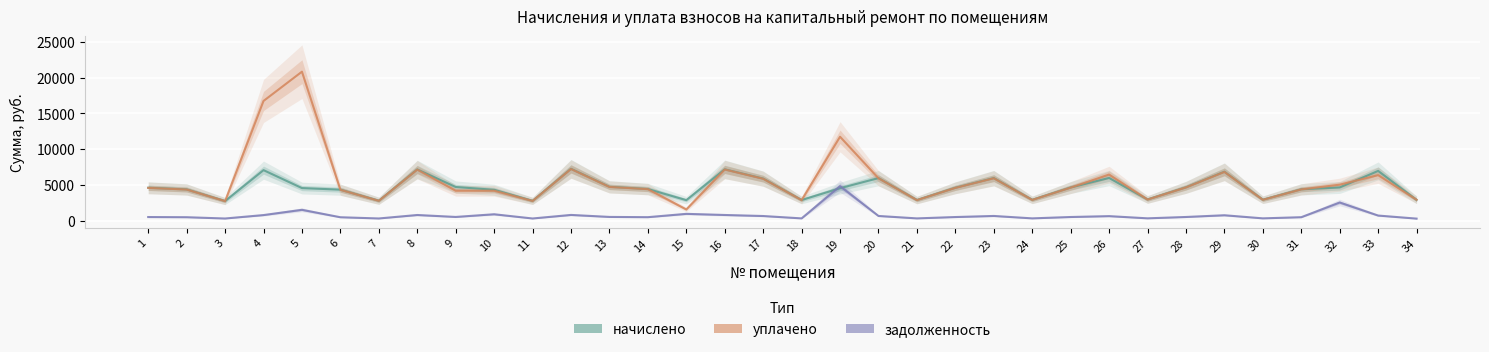

What is the sum of the начислено values at 28 and 8?

11823.3